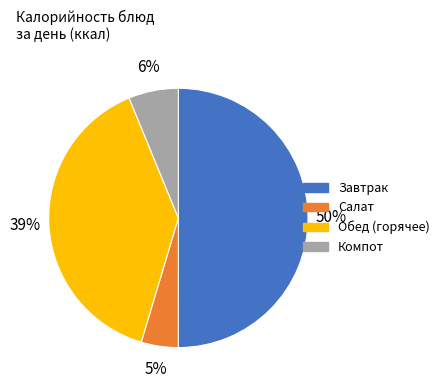

To the nearest percent, what is the difference between the largest and smallest slice percentages?

45%